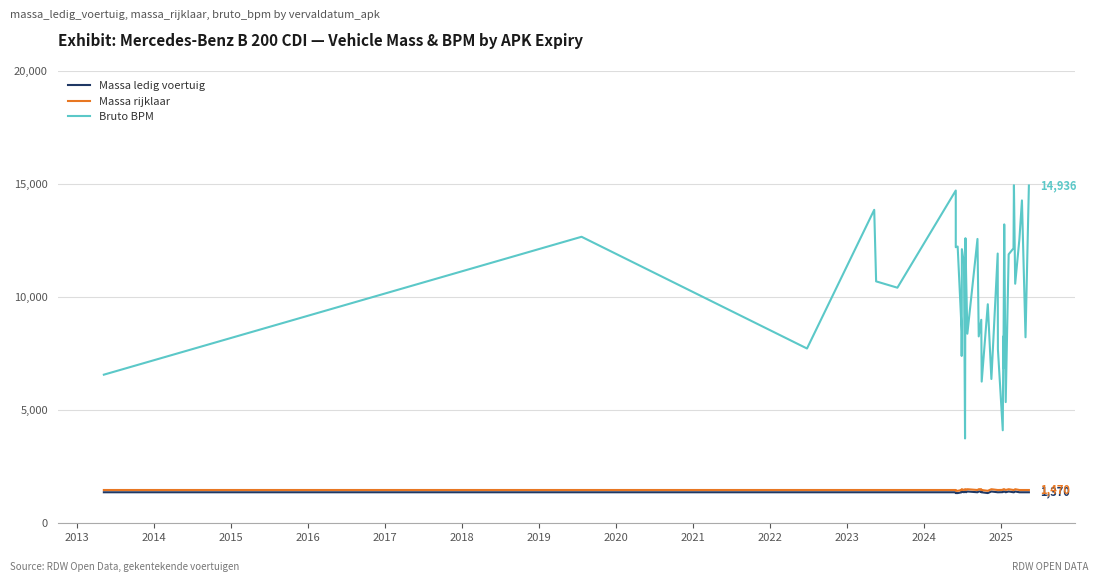

What is the maximum value for Massa rijklaar?

1505